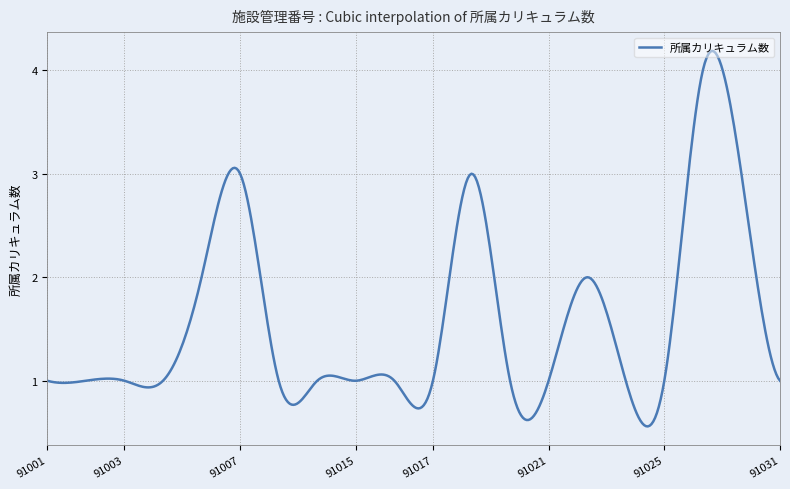

What is the difference between the maximum and minimum values?

3.6